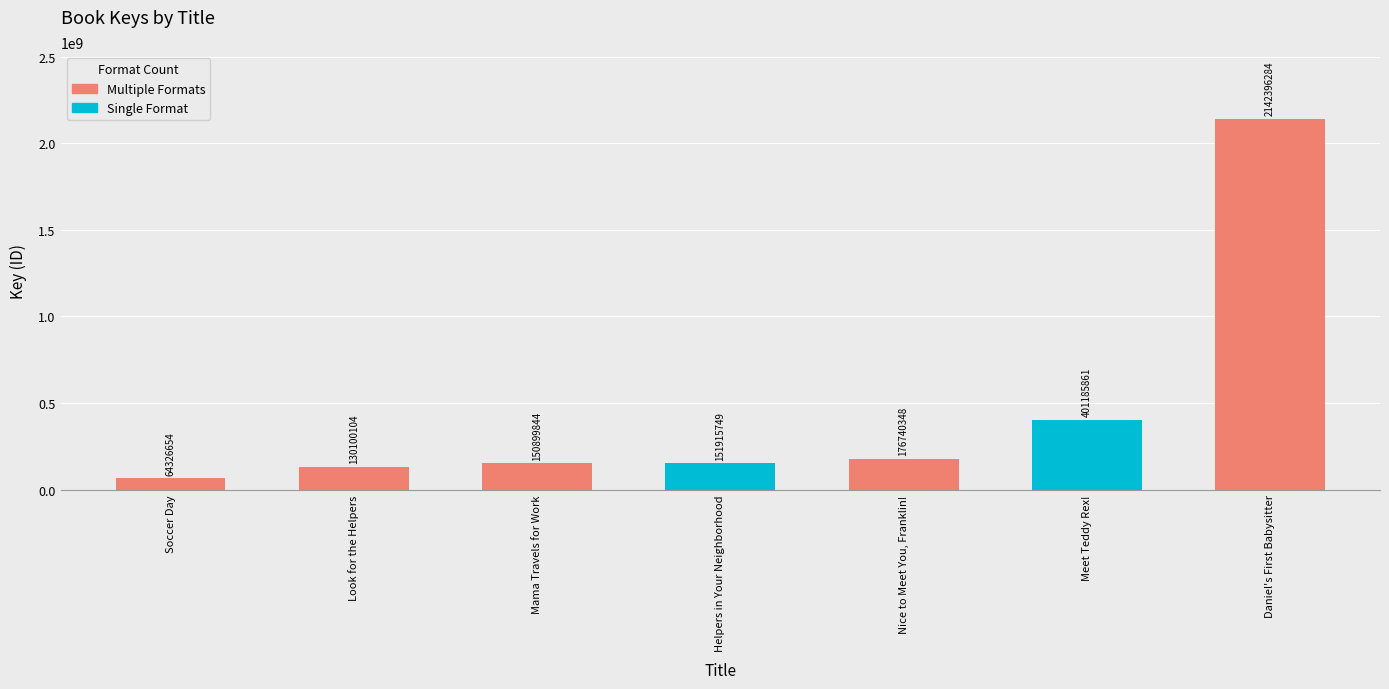

The value of Format_count at Nice to Meet You, Franklin! is 2. True or false?

True